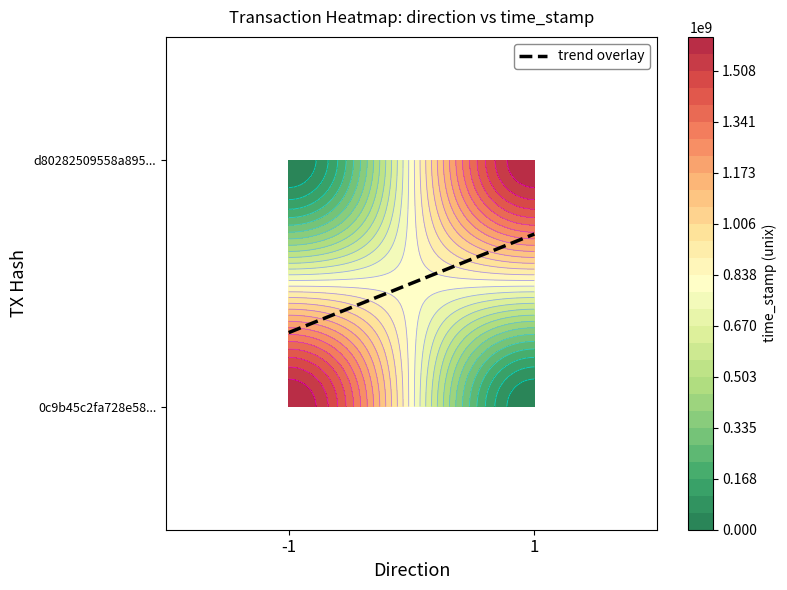

Reading left to right, transcribe all the data shown in this chart.

0c9b45c2fa728e58108132f105638f2e9e96e8c: direction=-1	time_stamp=1620182753
d80282509558a8955cb864c10699d1e1831ac28: direction=1	time_stamp=1620180998